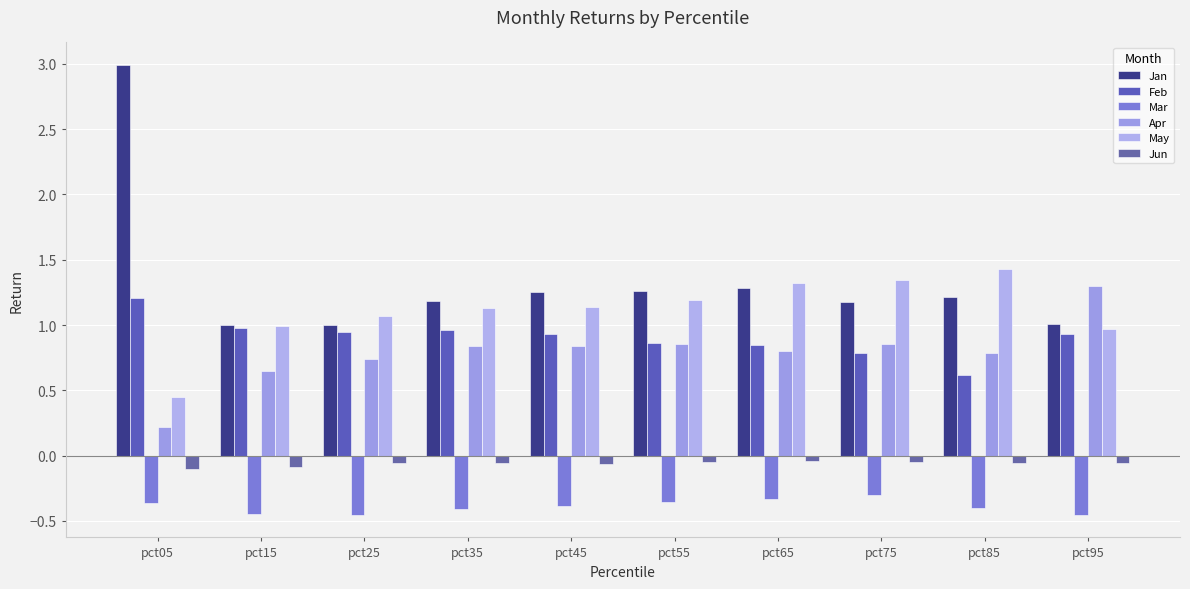

Reading left to right, transcribe all the data shown in this chart.

Jan: 3.0	1.0	1.0	1.2	1.2	1.3	1.3	1.2	1.2	1.0
Feb: 1.2	1.0	0.9	1.0	0.9	0.9	0.8	0.8	0.6	0.9
Mar: -0.4	-0.4	-0.5	-0.4	-0.4	-0.4	-0.3	-0.3	-0.4	-0.5
Apr: 0.2	0.6	0.7	0.8	0.8	0.9	0.8	0.9	0.8	1.3
May: 0.4	1.0	1.1	1.1	1.1	1.2	1.3	1.3	1.4	1.0
Jun: -0.1	-0.1	-0.1	-0.1	-0.1	-0.1	-0.0	-0.0	-0.1	-0.1